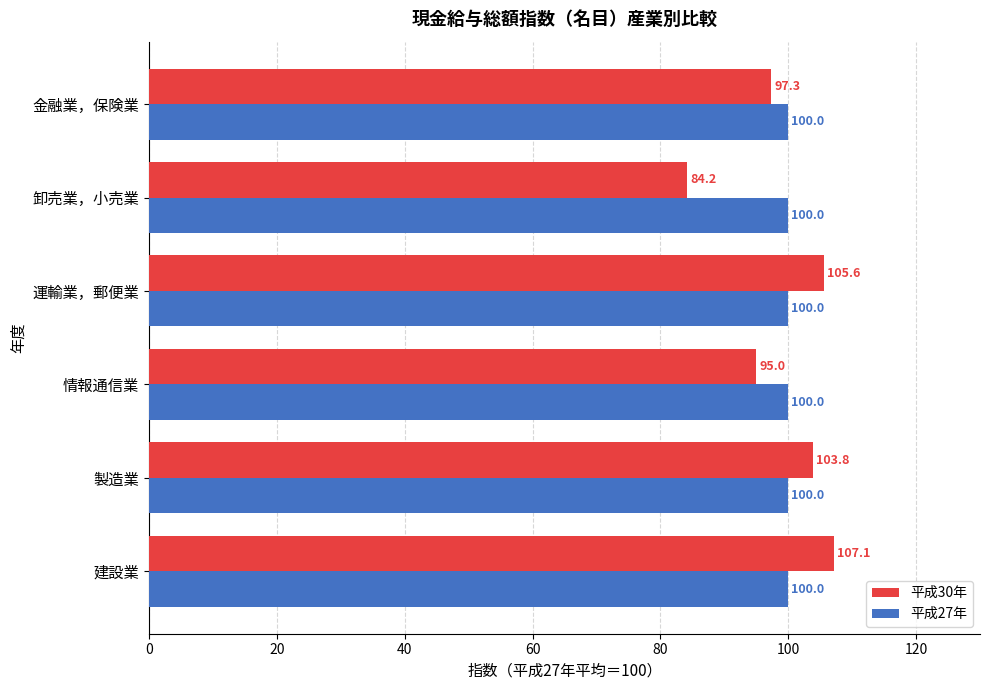

How many values in the 平成30年 series exceed 103?

3